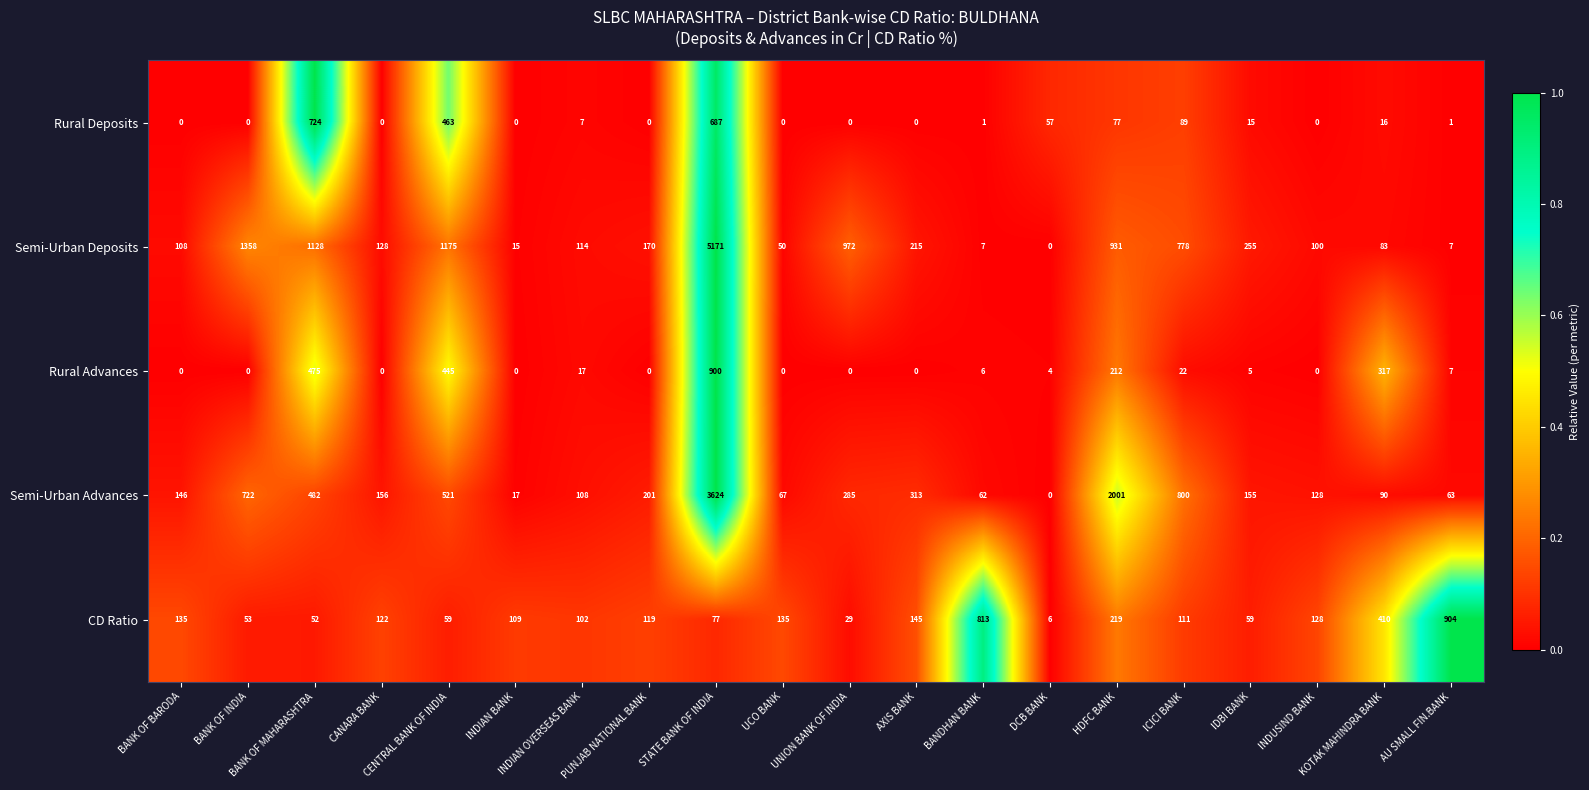

How many data points does each series have?

20